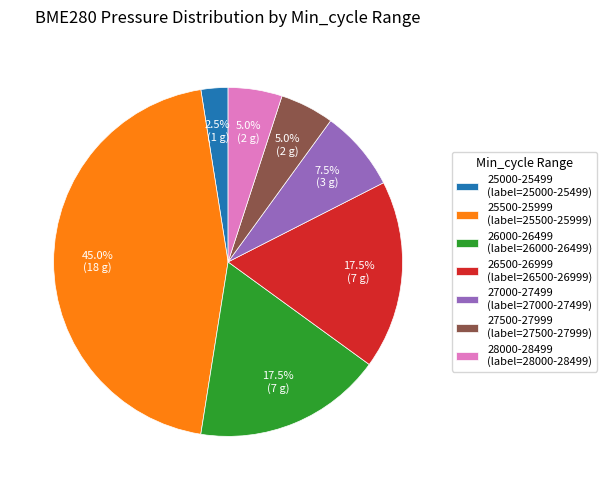

Which category has the smallest portion of the pie?

25000-25499 (label=25000-25499)